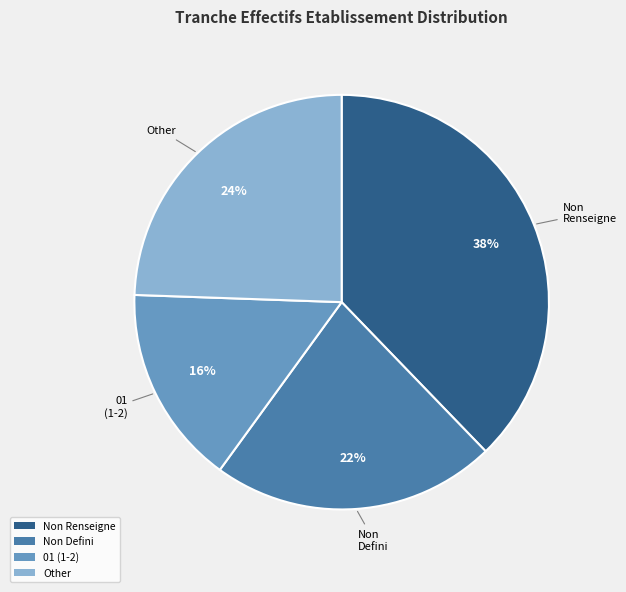

To the nearest percent, what is the average slice percentage?

25%